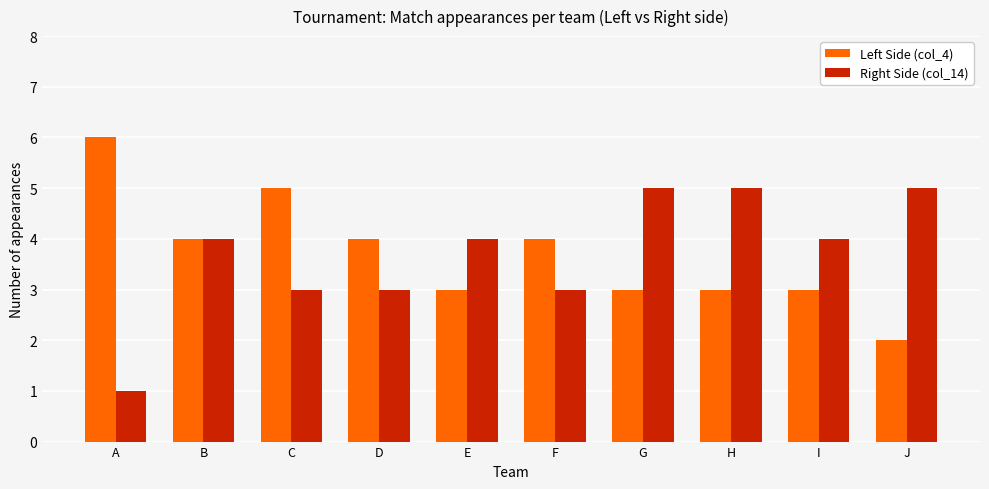

What is the minimum value for Right Side (col_14)?

1